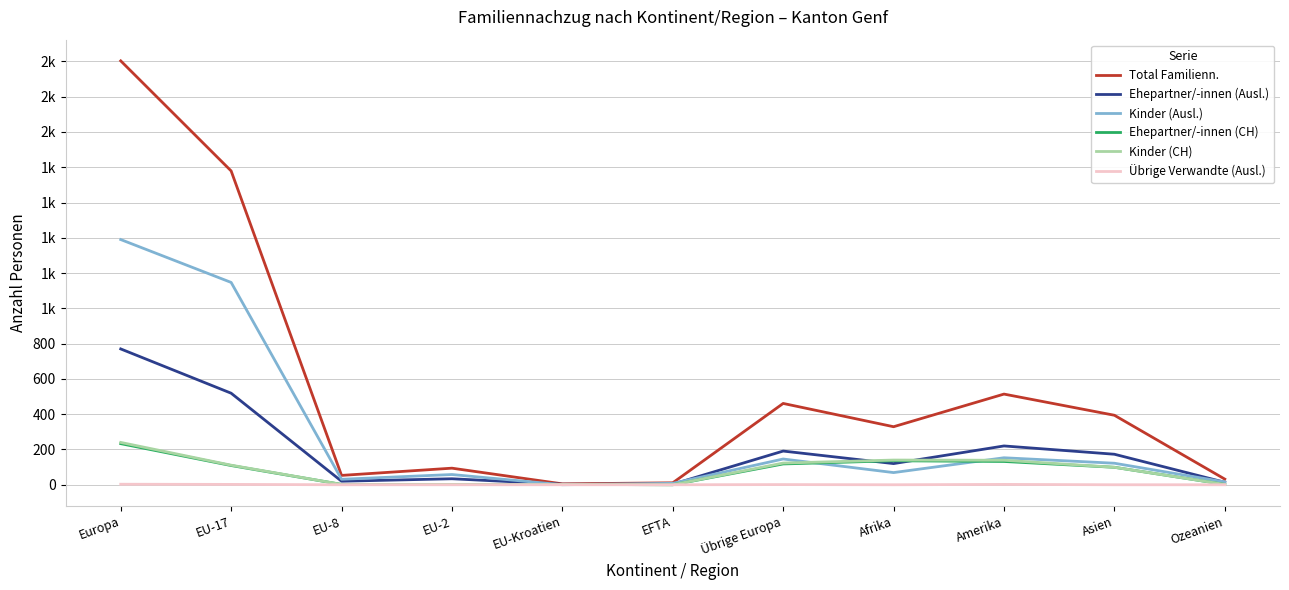

What position from the left is EU-8?

3